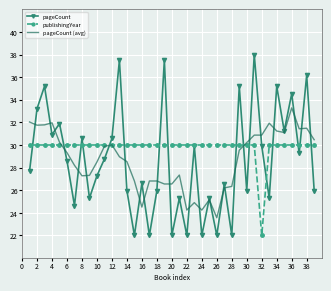

List the series in order of their peak value, lowest first.

publishingYear, pageCount (avg), pageCount